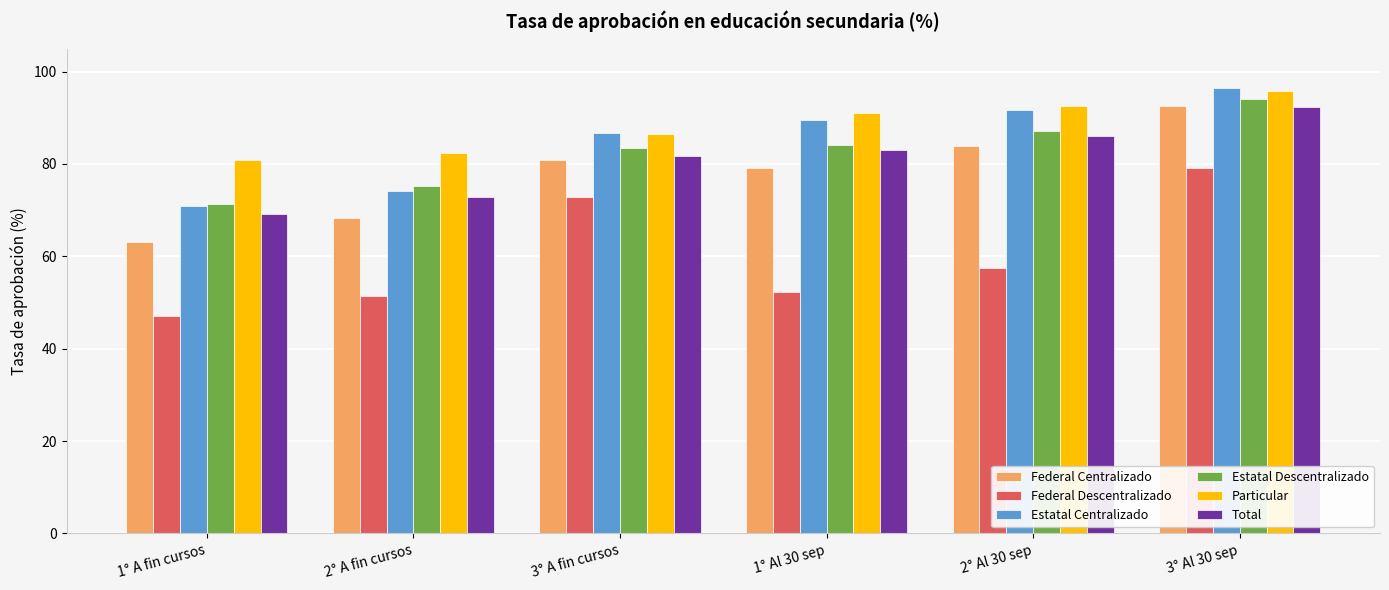

Are the bars grouped side by side (vs. stacked)?

Yes